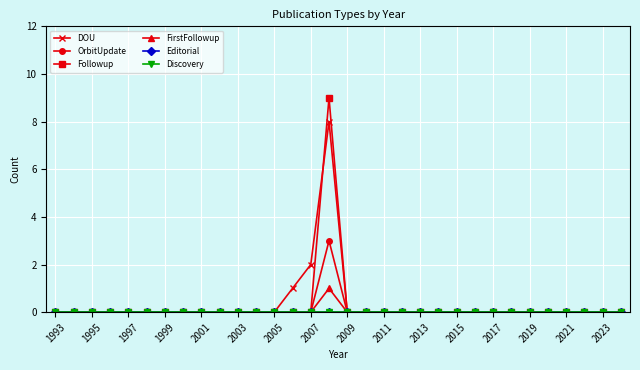

True or false: Discovery and OrbitUpdate cross at least once.

False